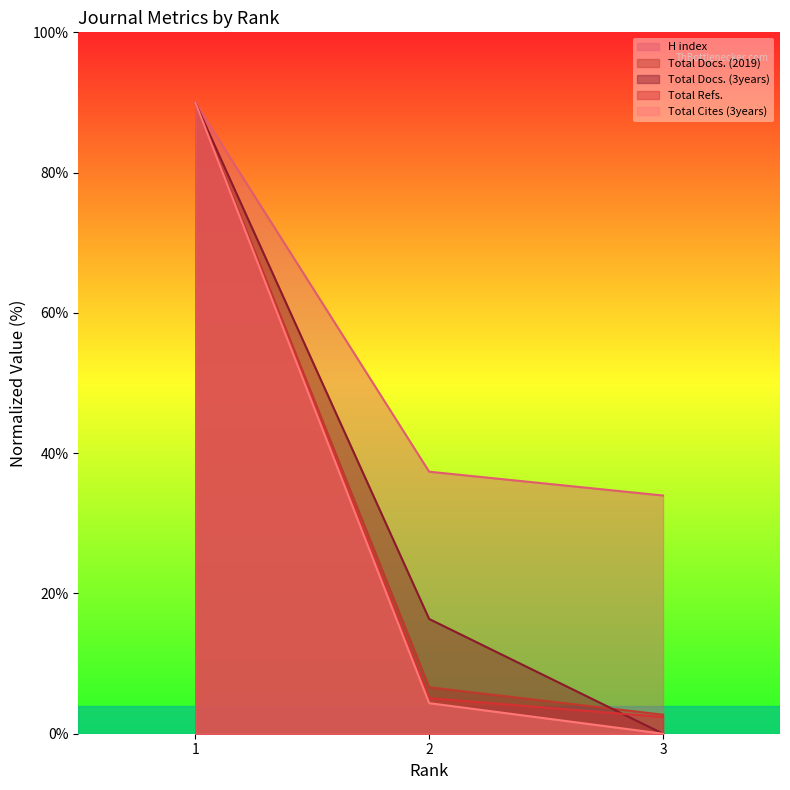

Between 1 and 2, which series saw the biggest shift?

Total Cites (3years)